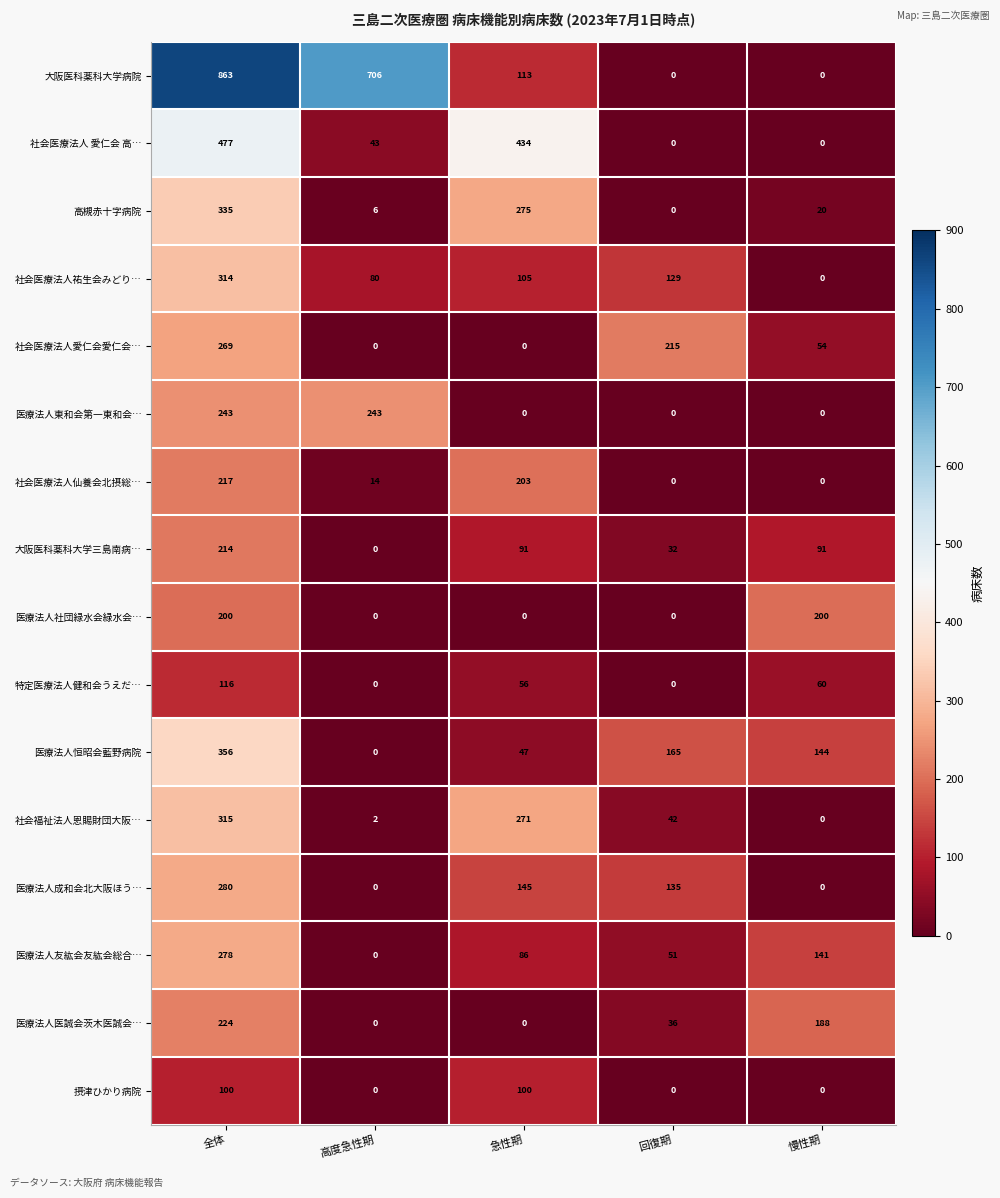

What is the difference between the maximum and minimum values in the 医療法人医誠会茨木医誠会… series?

224